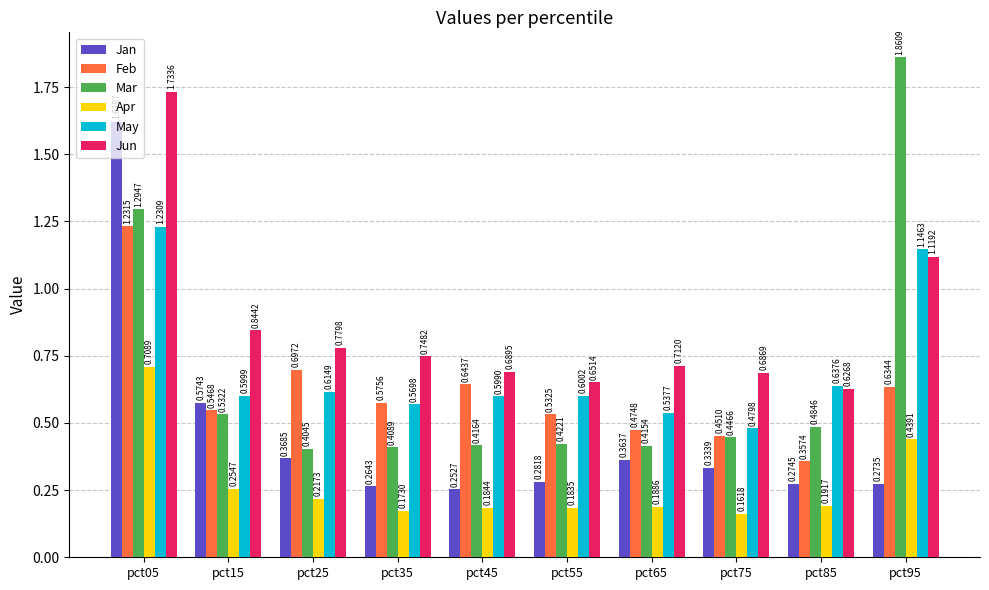

Between pct25 and pct55, which series saw the biggest shift?

Feb